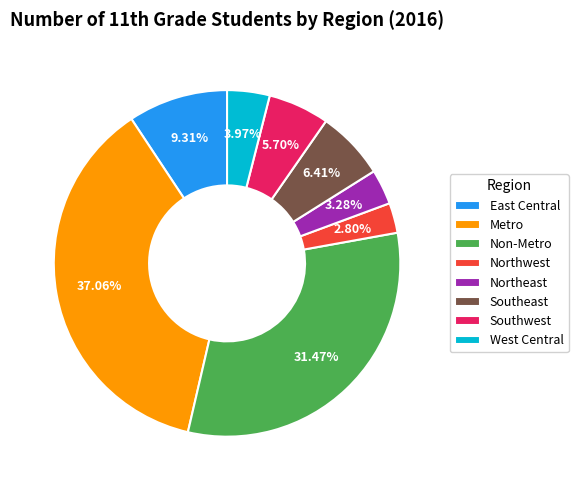

Is there a majority slice in this chart?

No